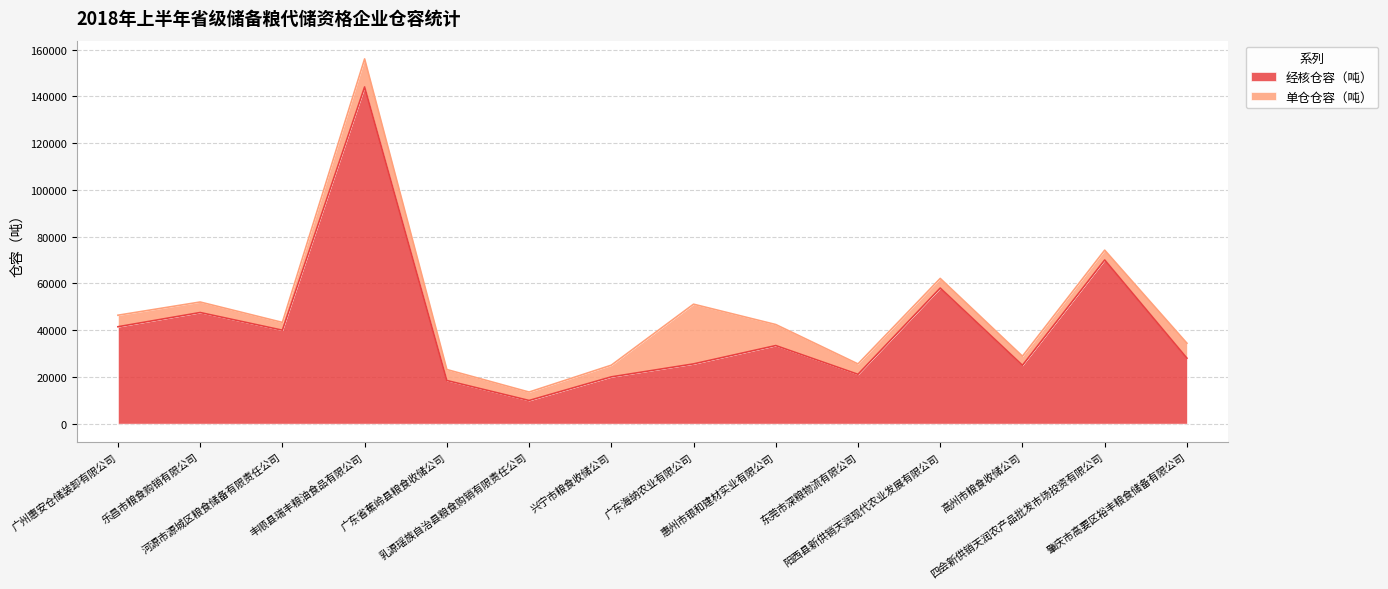

What is the approximate value at 乐昌市粮食购销有限公司?

47520